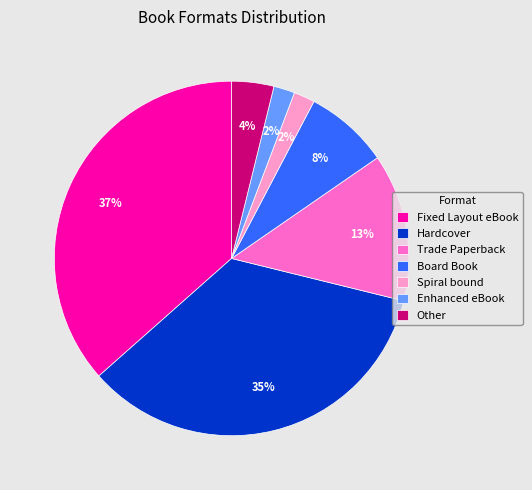

Which slice is the largest?

Fixed Layout eBook